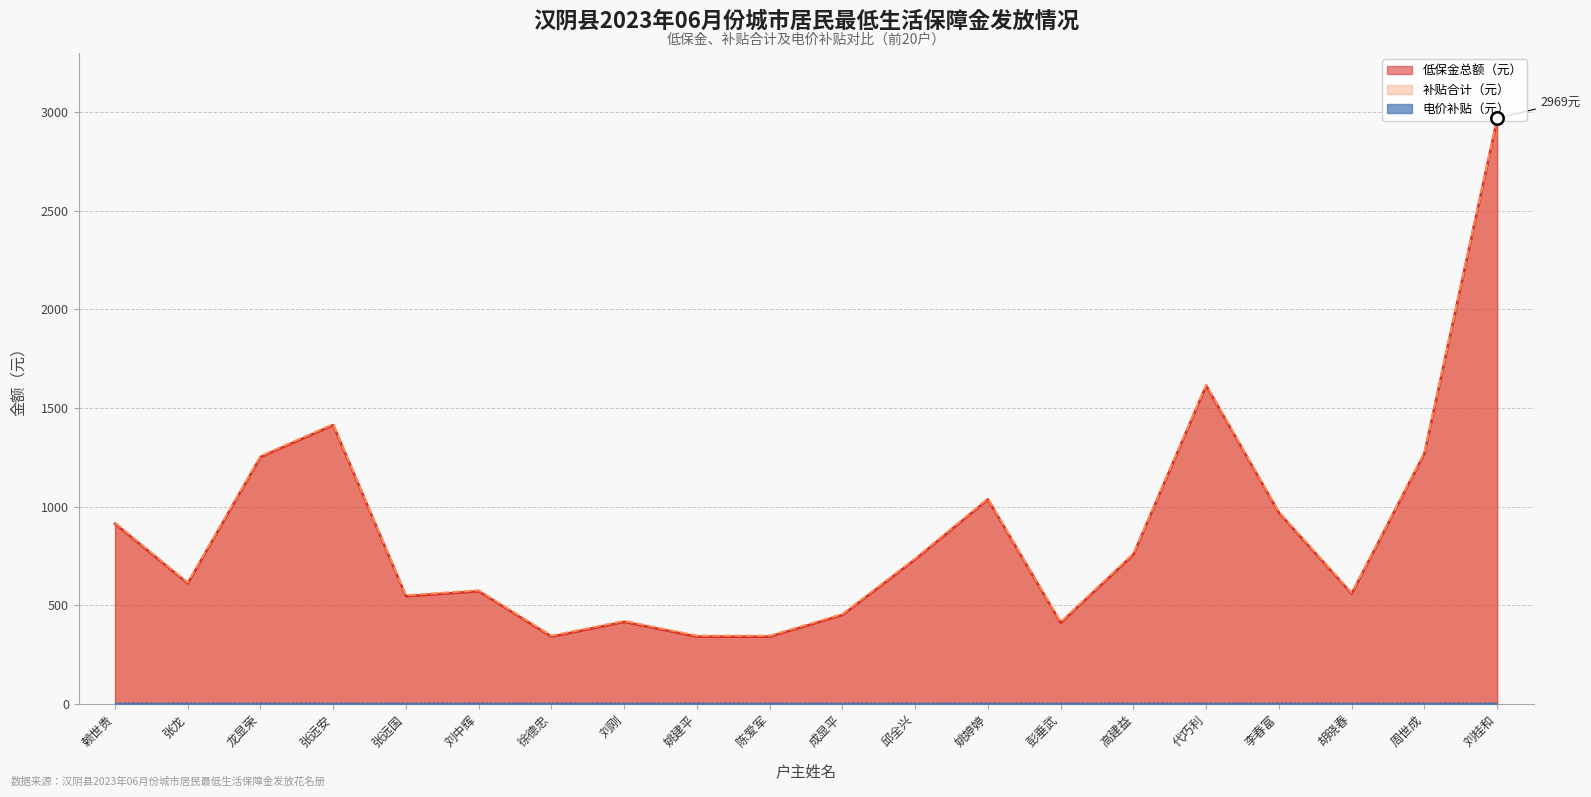

Is it true that 补贴合计（元） equals 236 at 彭垂武?

False